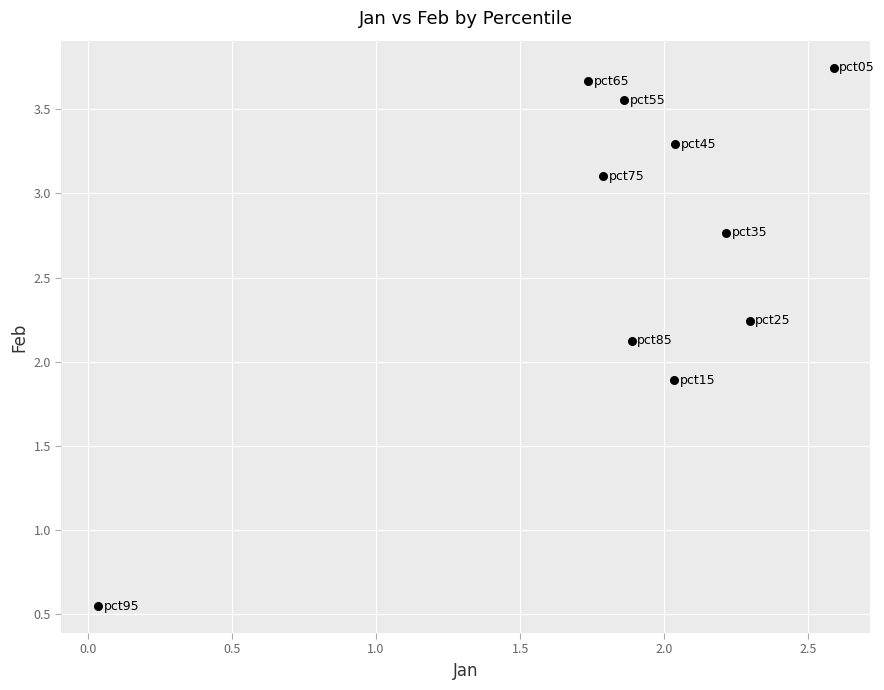

What is the range of X values (max minus min)?

2.6